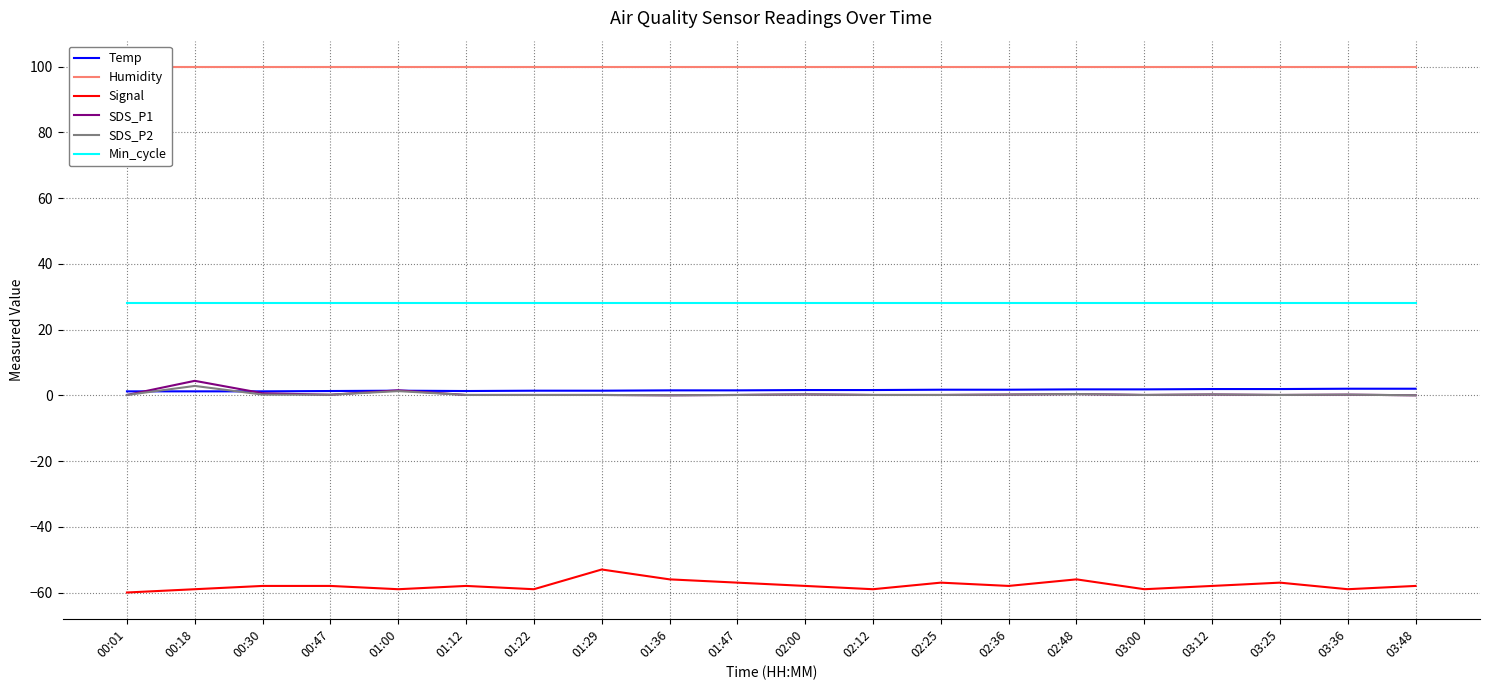

True or false: Temp has more than 1 interior local peaks.

False